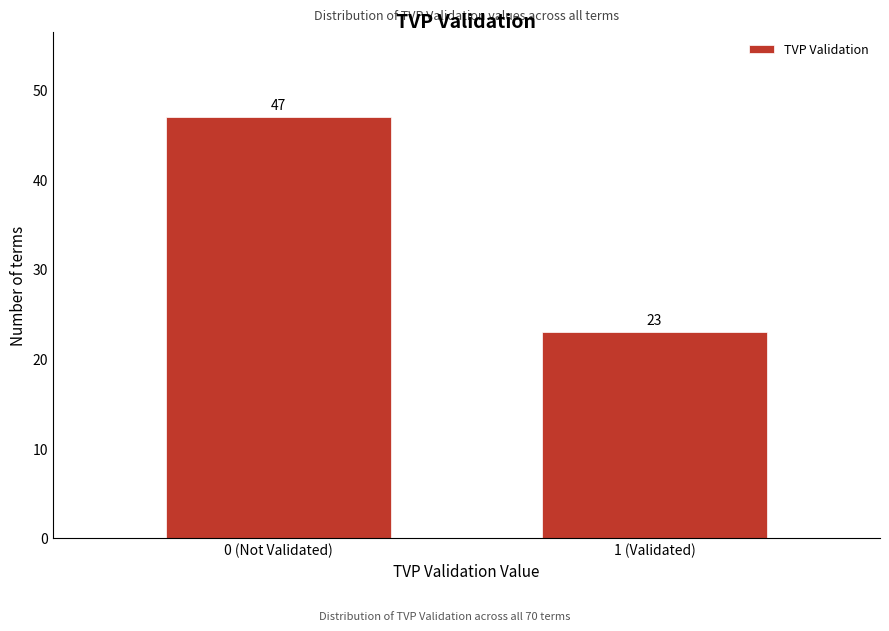

Reading right to left, what are all the values shown in this chart?

1 (Validated)=23	0 (Not Validated)=47